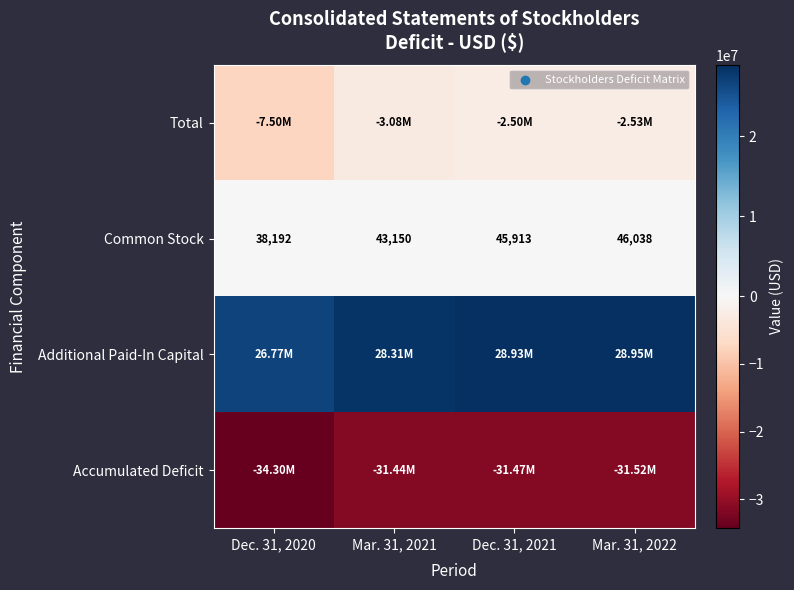

List the labels in order of Common Stock value, largest first.

Mar. 31, 2022, Dec. 31, 2021, Mar. 31, 2021, Dec. 31, 2020